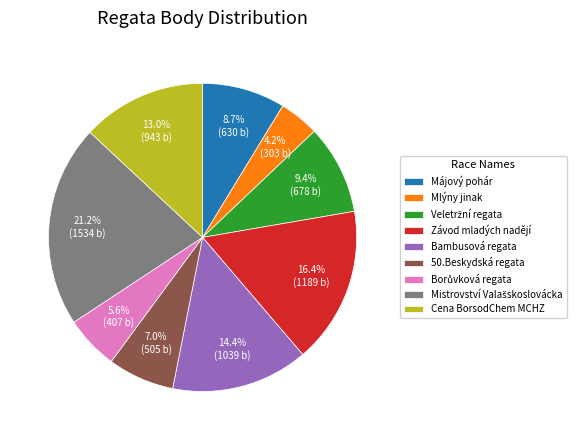

How many segments does this pie chart have?

9